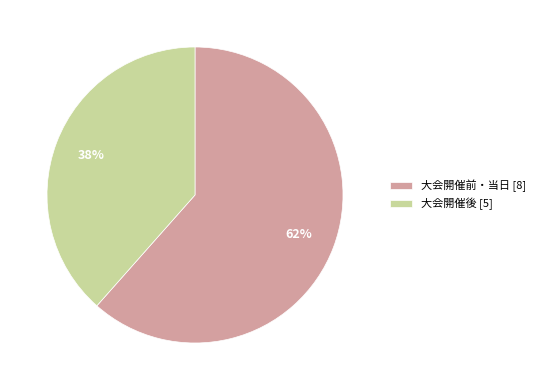

To the nearest percent, what percentage of the pie is 大会開催後?

38%